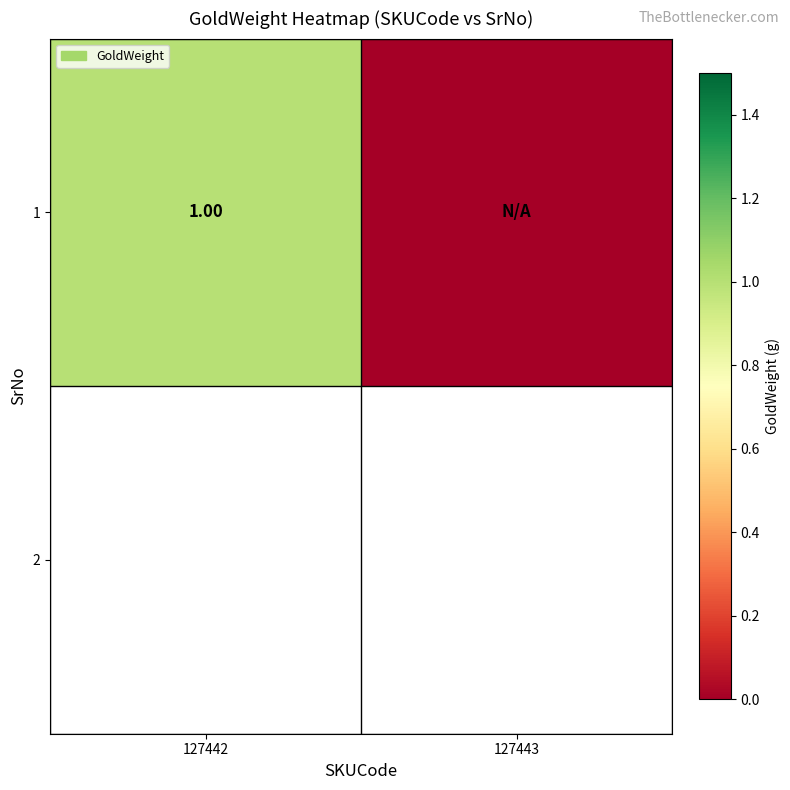

How many values are below 1?

1